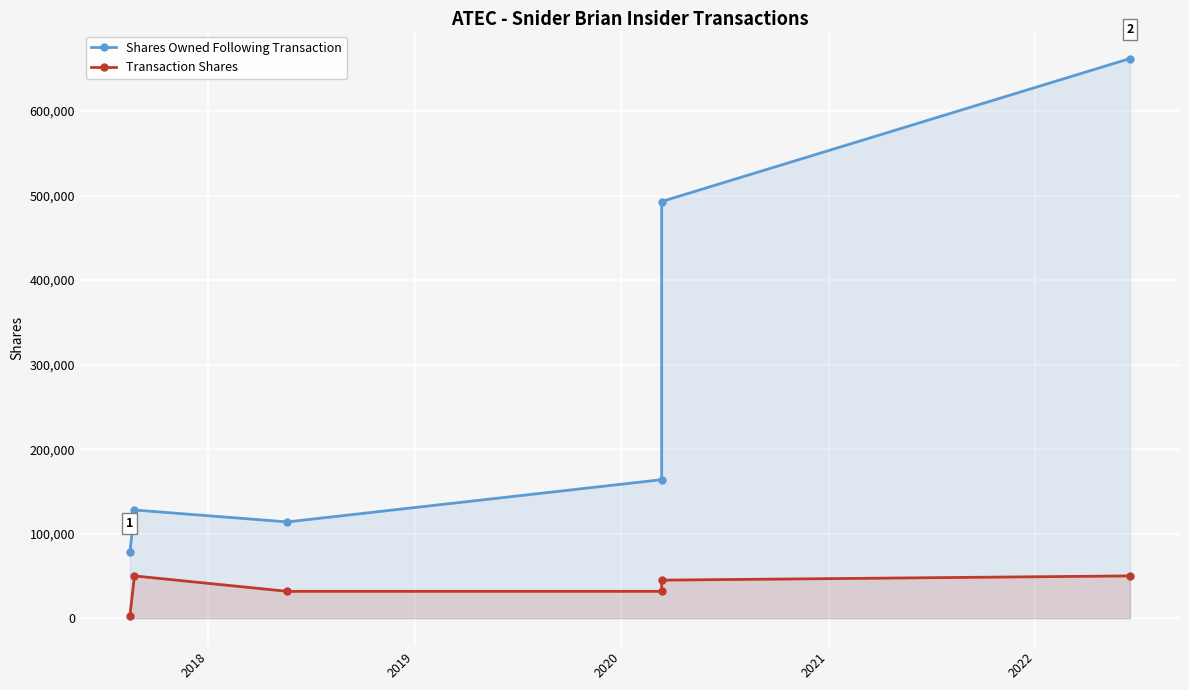

Where is the first local maximum for Transaction Shares?

2018